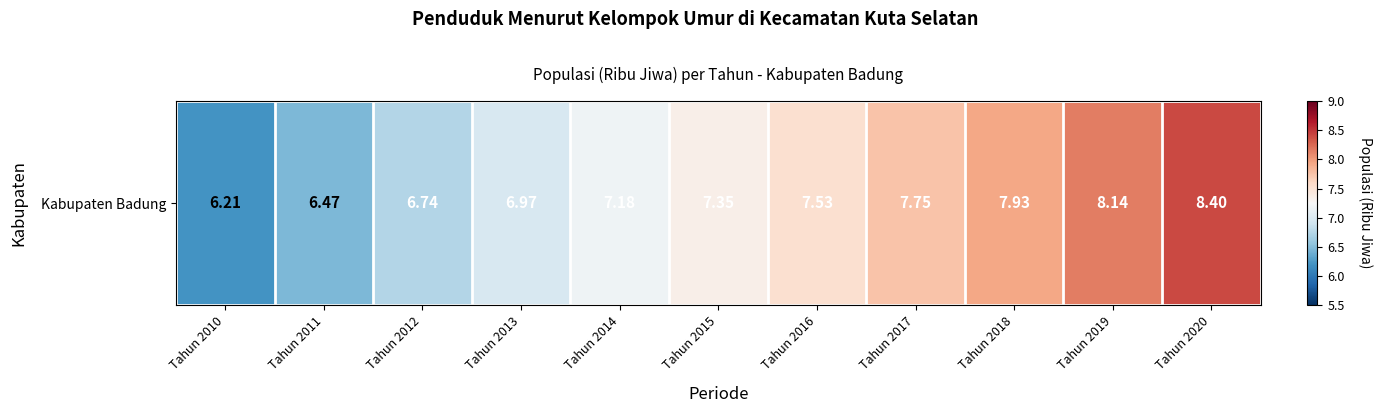

Rank the categories by value from highest to lowest.

Tahun 2020, Tahun 2019, Tahun 2018, Tahun 2017, Tahun 2016, Tahun 2015, Tahun 2014, Tahun 2013, Tahun 2012, Tahun 2011, Tahun 2010